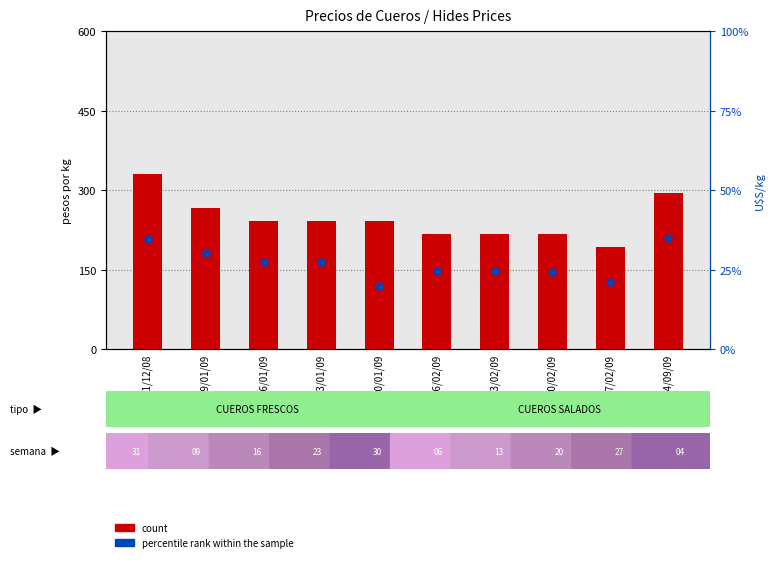

What is the total value across all series at 27/02/09?

213.7